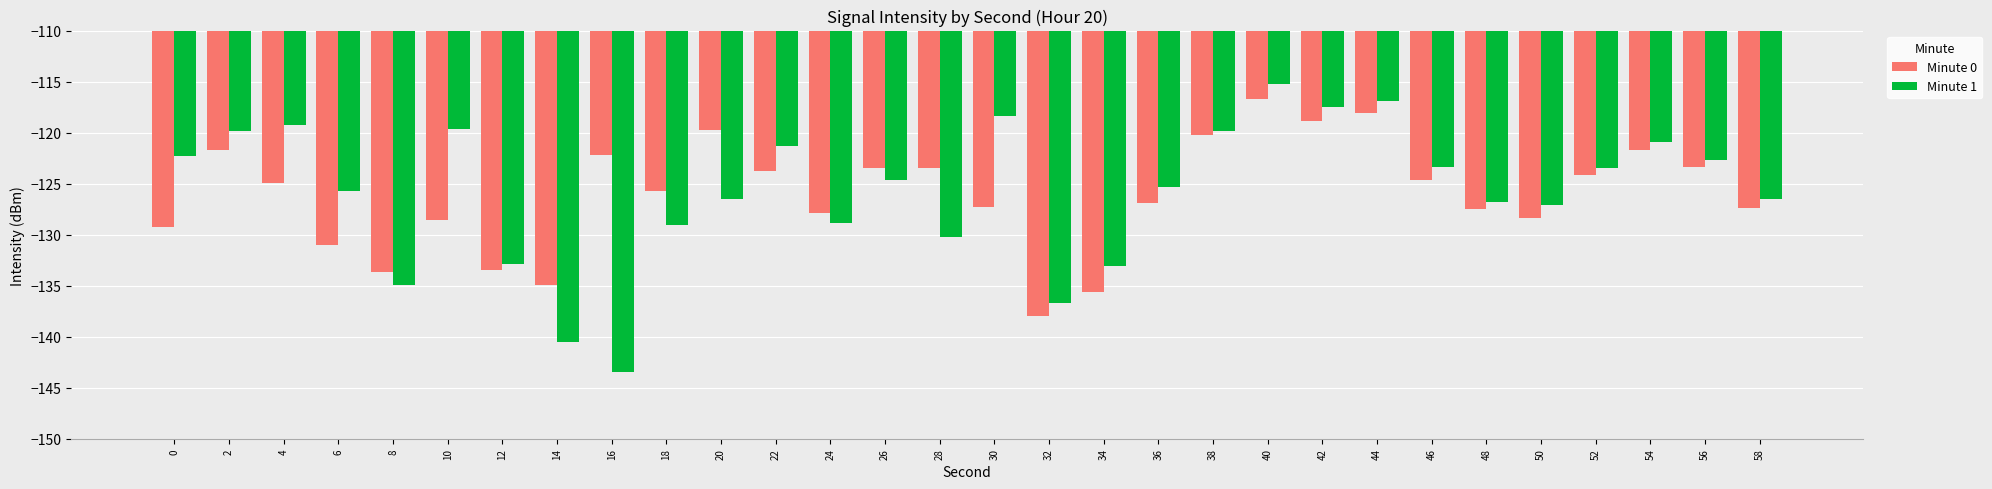

List the series in order of their peak value, lowest first.

Minute 0, Minute 1